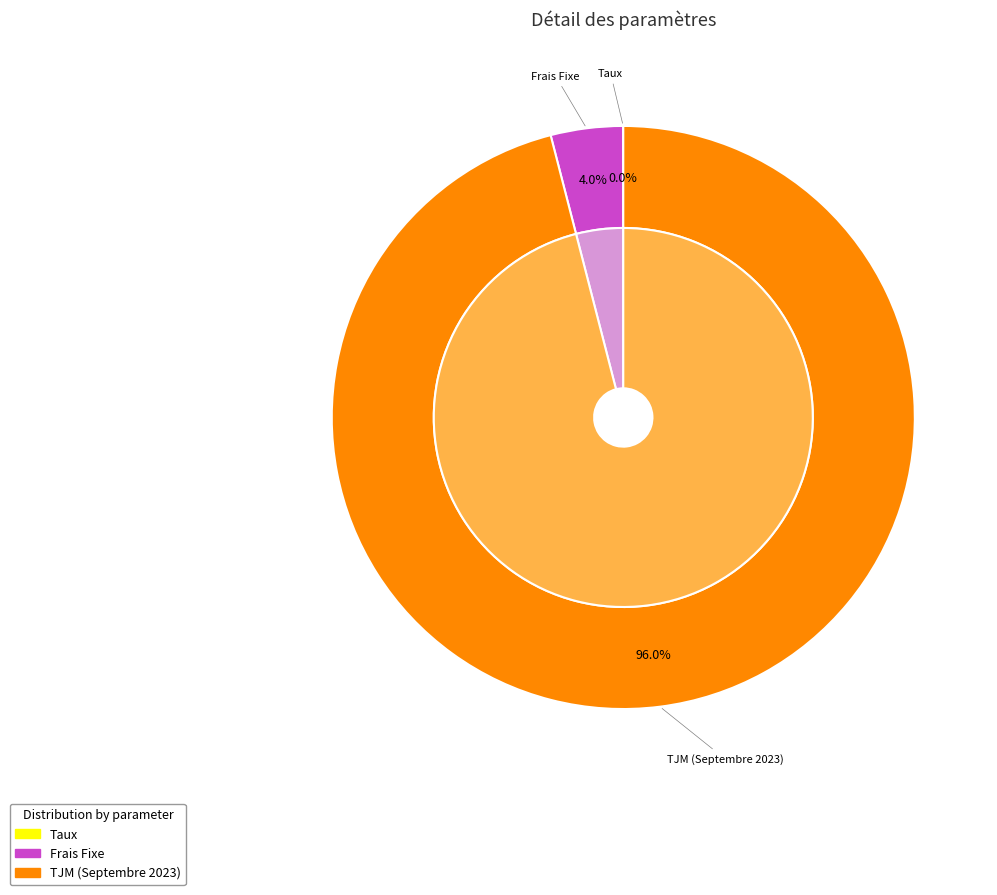

How many segments does this pie chart have?

3